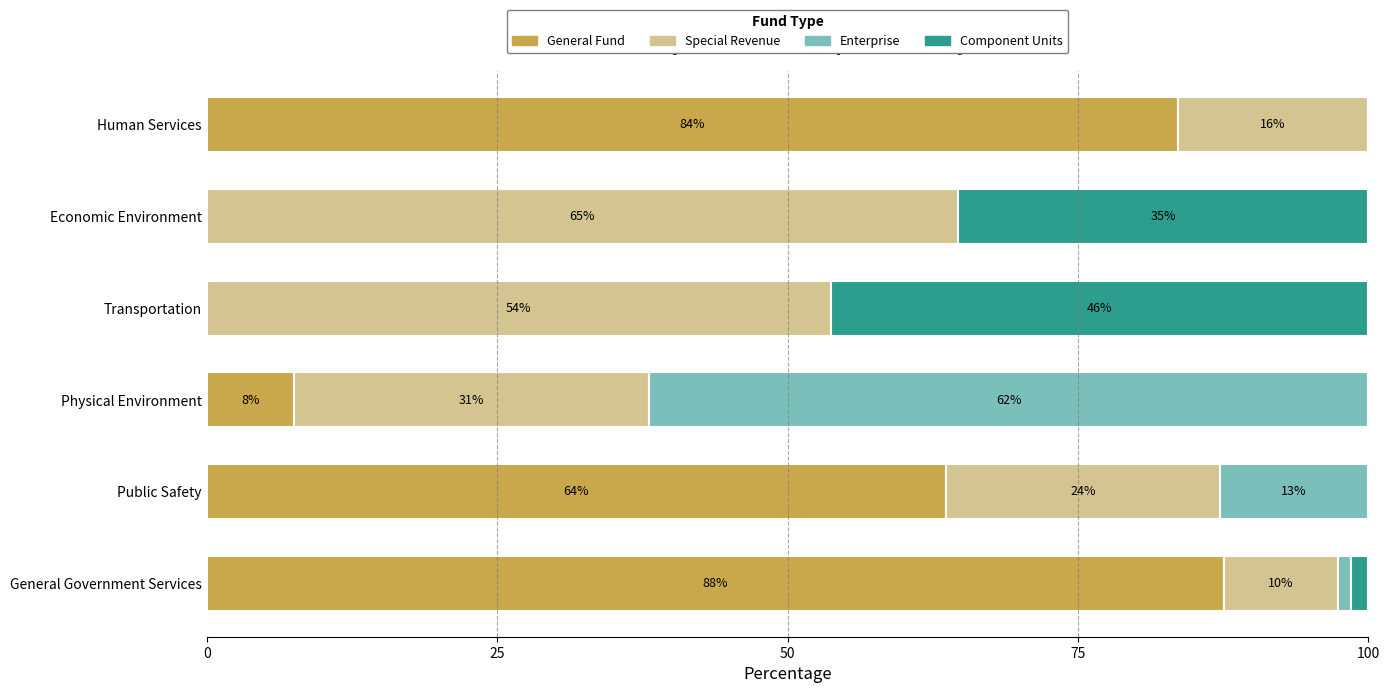

What is the value of the Enterprise bar at the 3rd from the left?

61.9